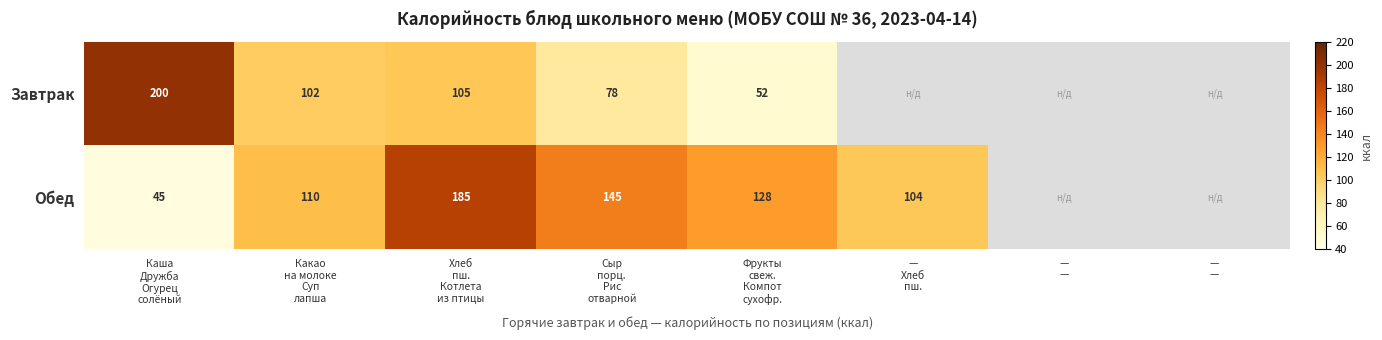

What is the spread (max minus min) of values at Каша
Дружба
Огурец
солёный?

155